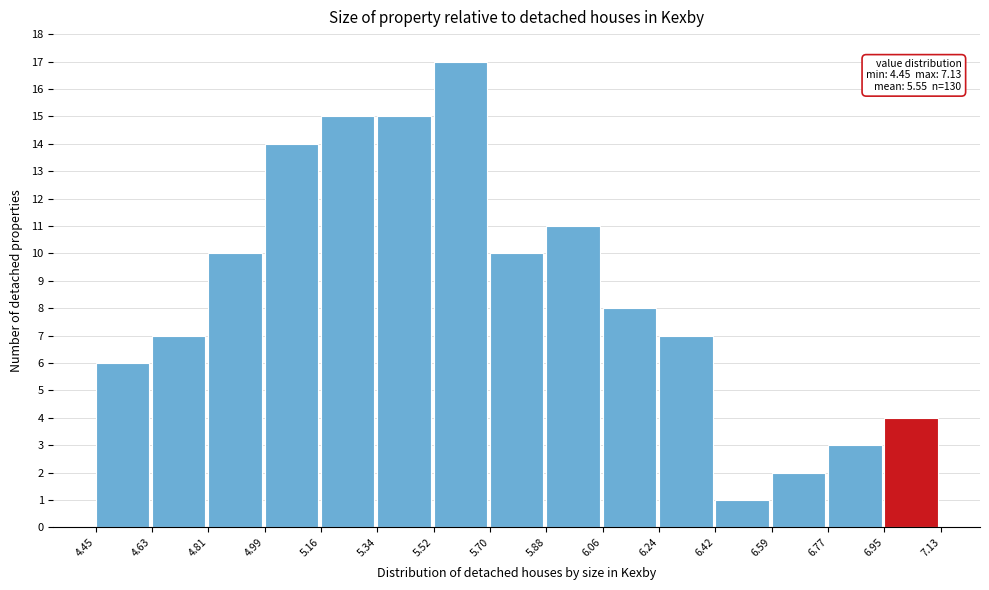

Which range on the x-axis has the tallest bar?

5.52 to 5.70